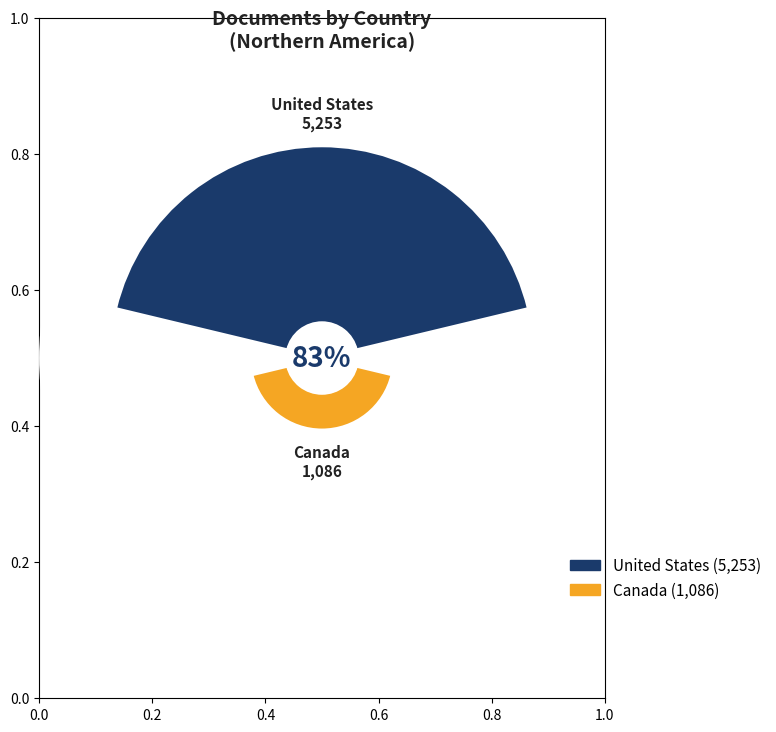

To the nearest percent, what is the combined percentage of United States and Canada?

100%